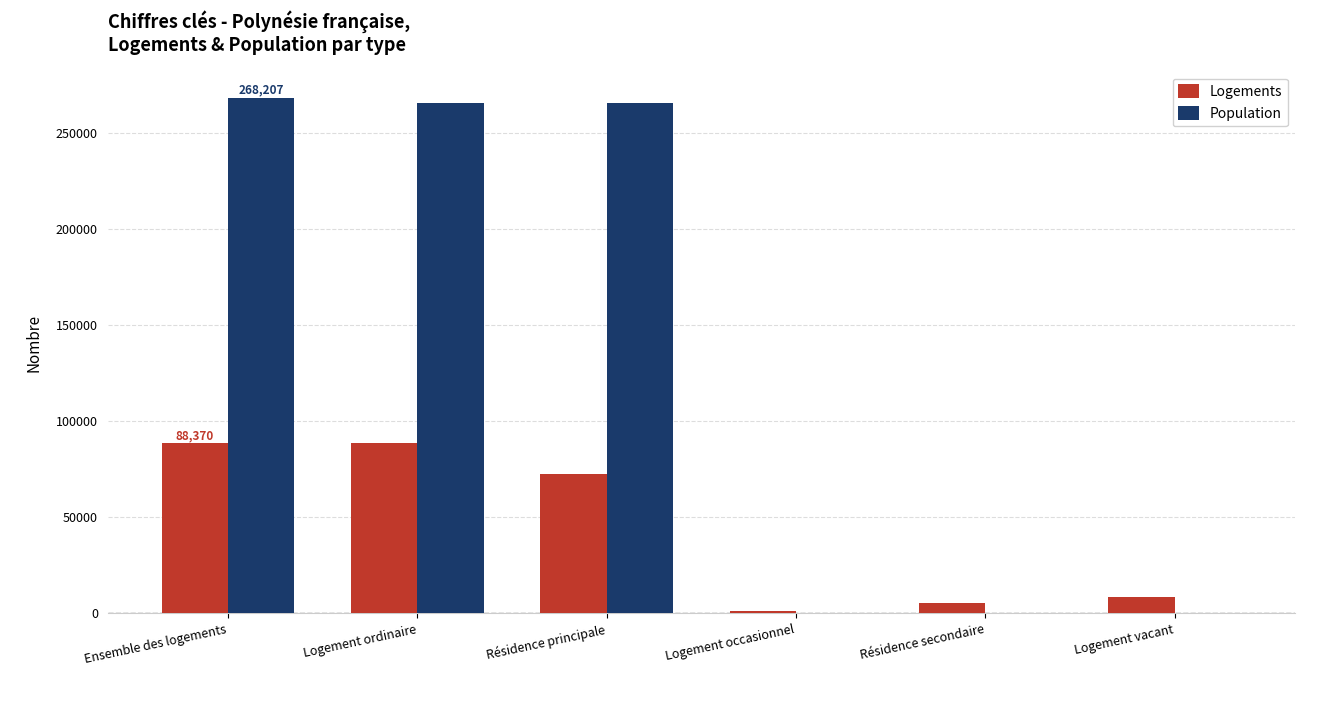

Which series has the largest total across all categories?

Population